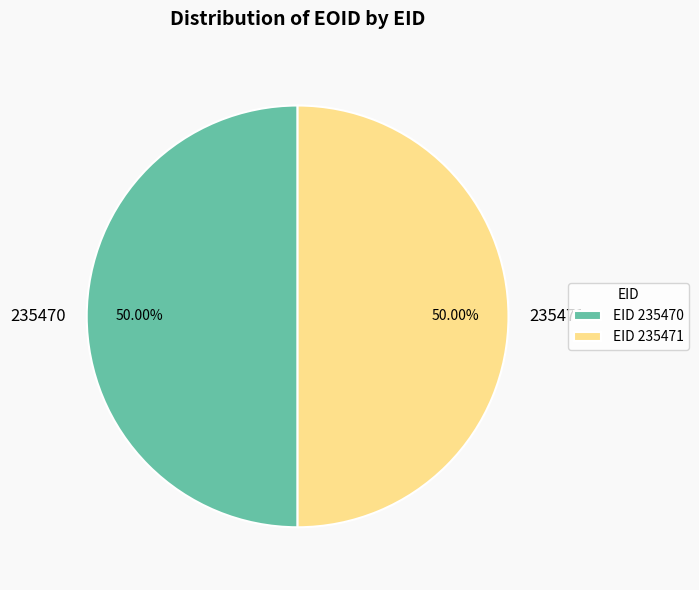

What is the ratio of the value at 235470 to the value at 235471?

1.0